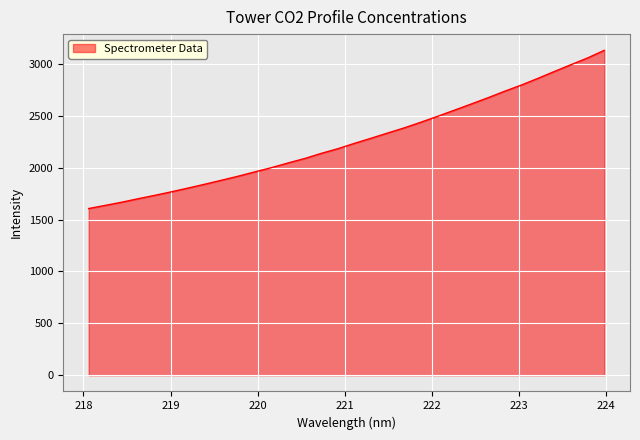

What is the greatest value displayed?

3131.4